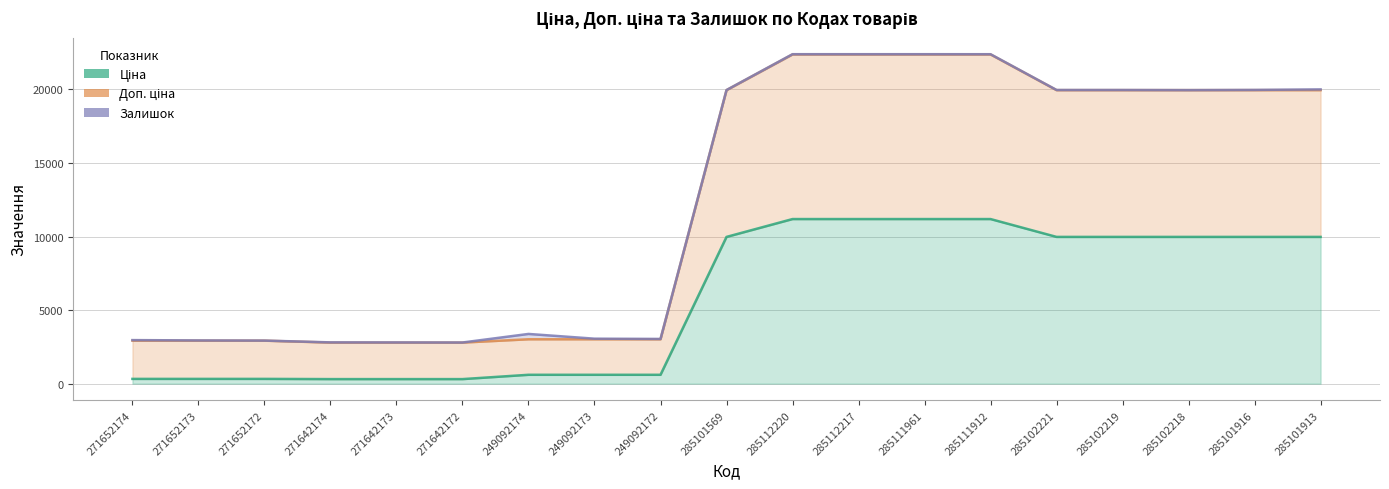

Which label corresponds to the smallest value in the chart?

271642174